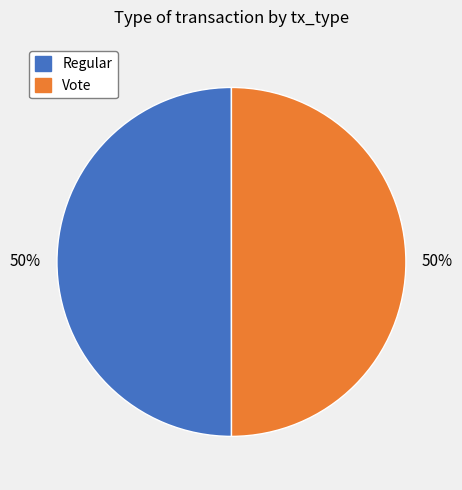

Is the sum of Regular and Vote greater than half?

Yes